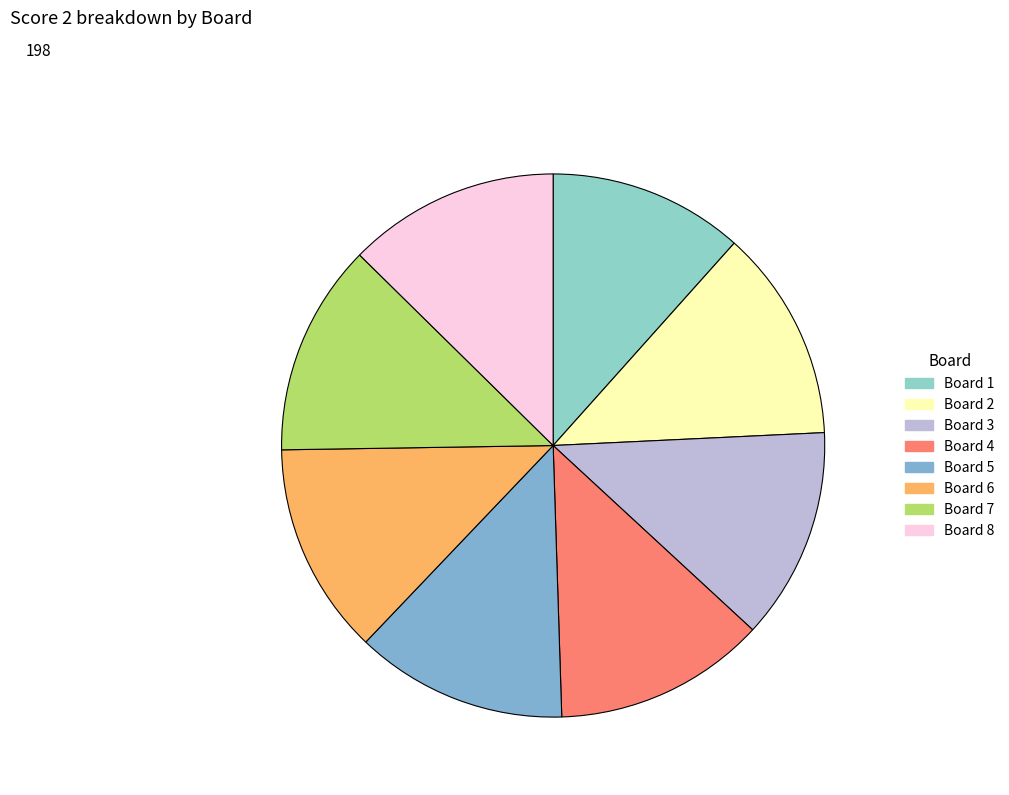

Count the number of slices in the pie.

8